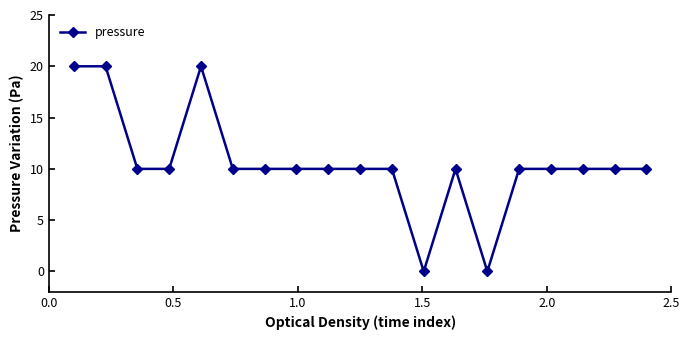

Does the chart display data point markers on the line(s)?

Yes